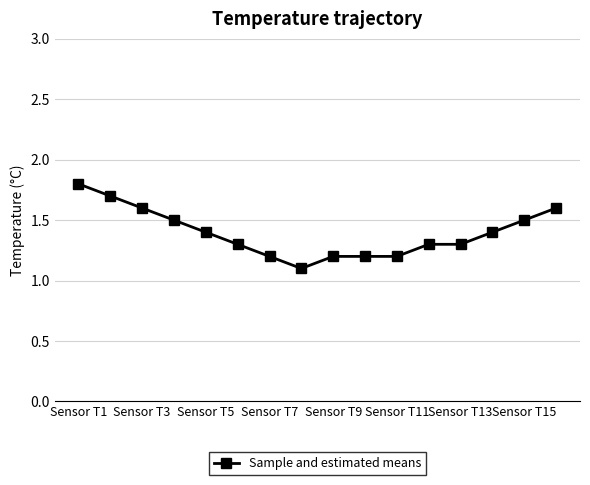

What is the sum of all values?

22.3